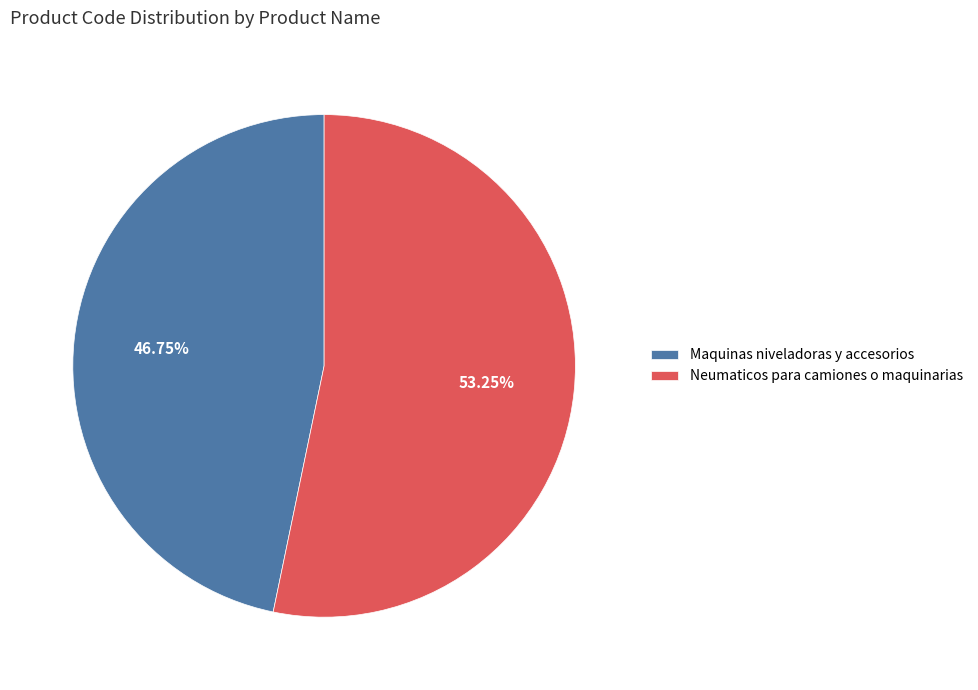

How many segments does this pie chart have?

2